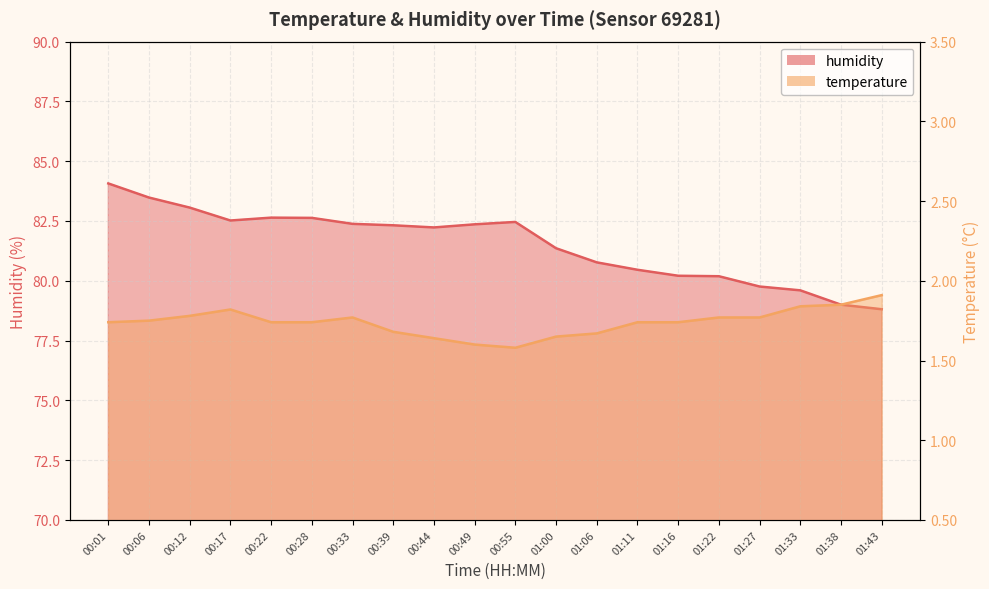

What position from the right is 00:39?

13